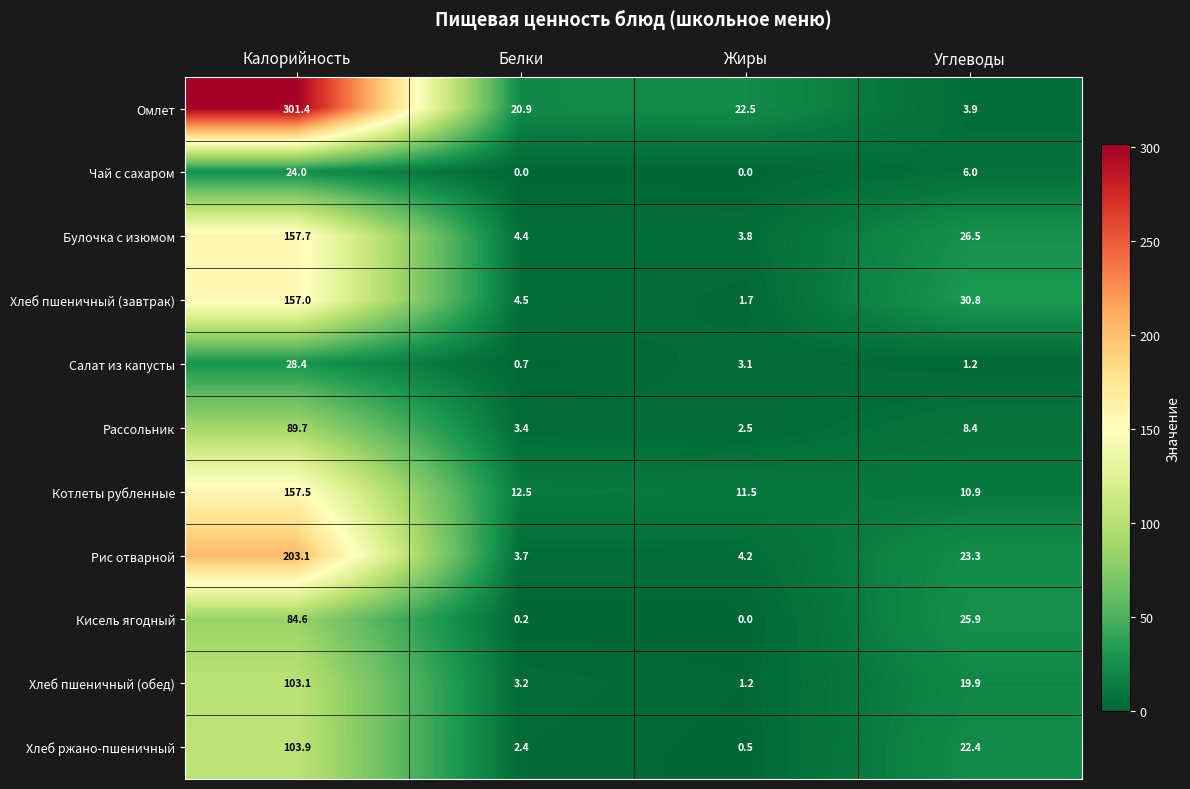

What is the difference between the maximum and minimum values in the Хлеб ржано-пшеничный series?

103.4